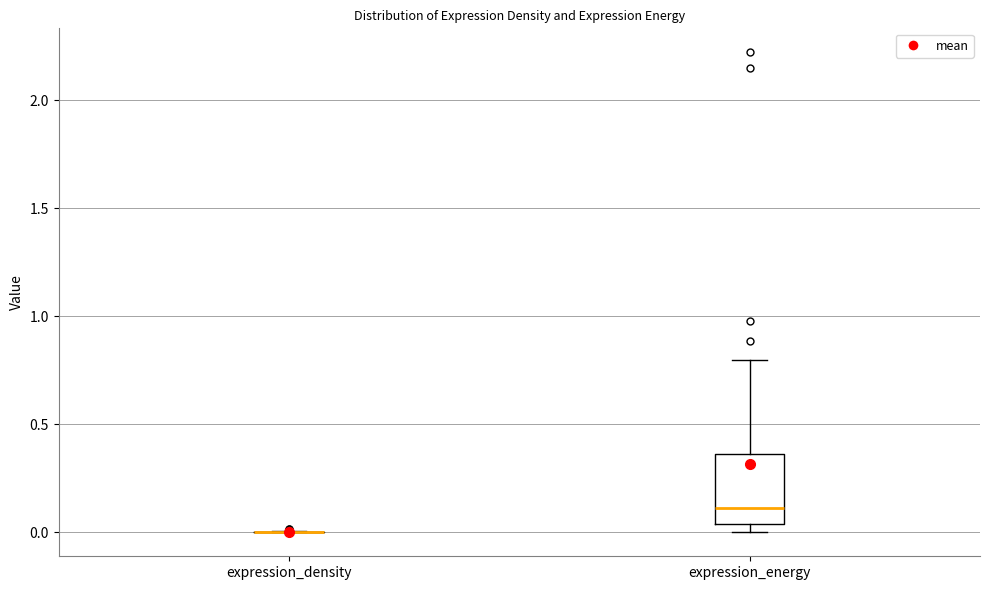

Where is the lower edge of the box for expression_energy on the y-axis? The values are not printed on the chart, so give them approximately, as read against the axis.

0.05